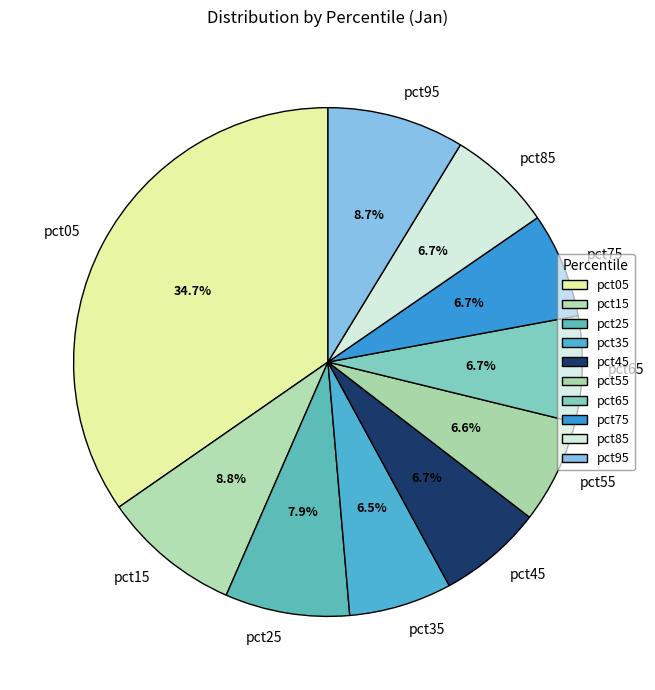

What percentage is the pct45 slice, to the nearest percent?

7%